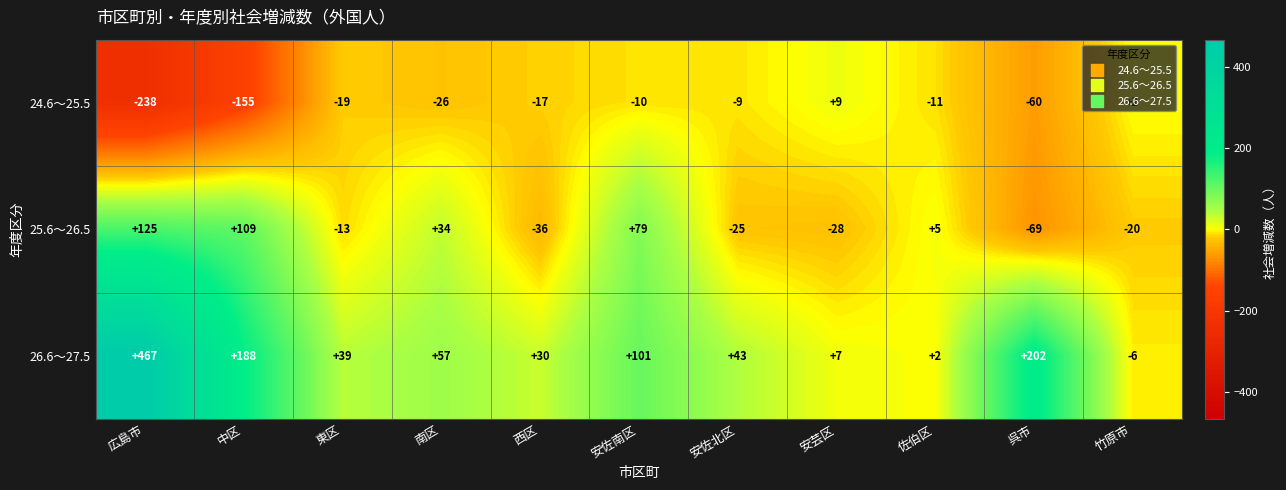

Rank the series by their maximum value, from lowest to highest.

24.6～25.5, 25.6～26.5, 26.6～27.5